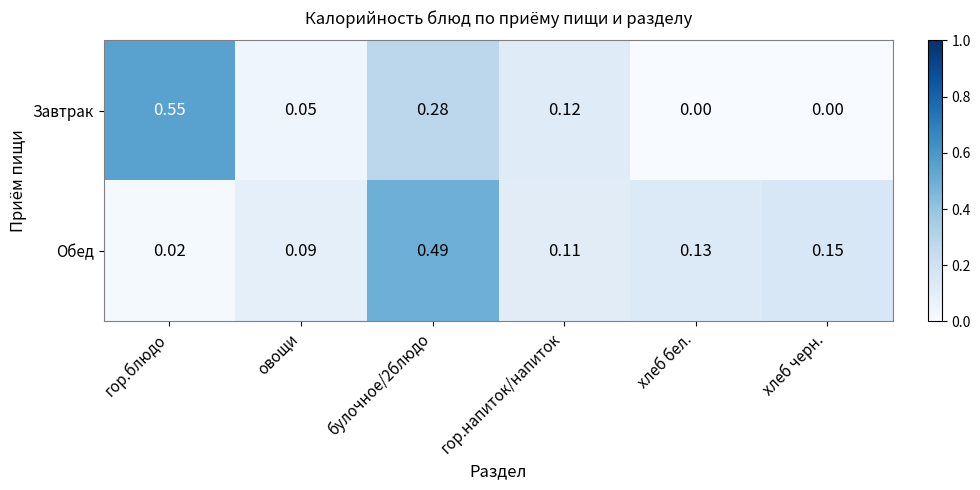

Which series has the widest spread of values?

Завтрак